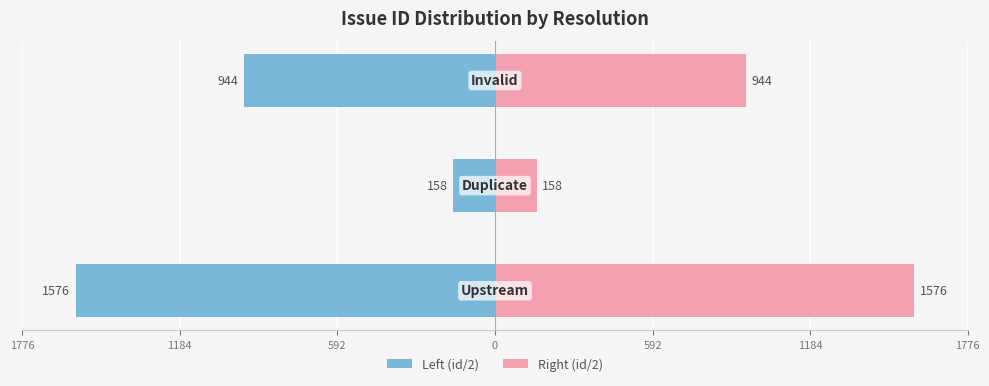

How many bars are there in total?

6